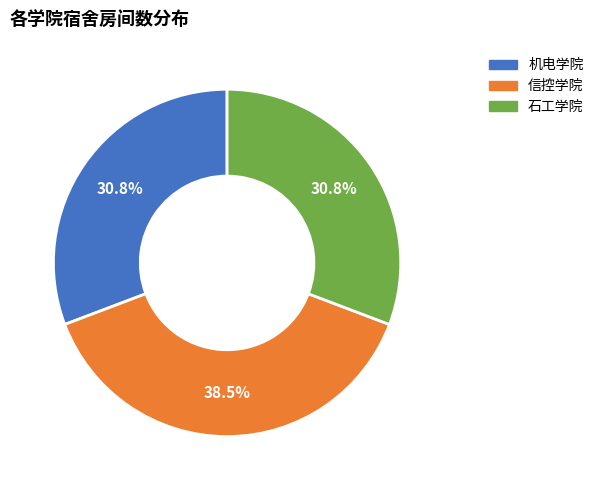

Is there a majority slice in this chart?

No